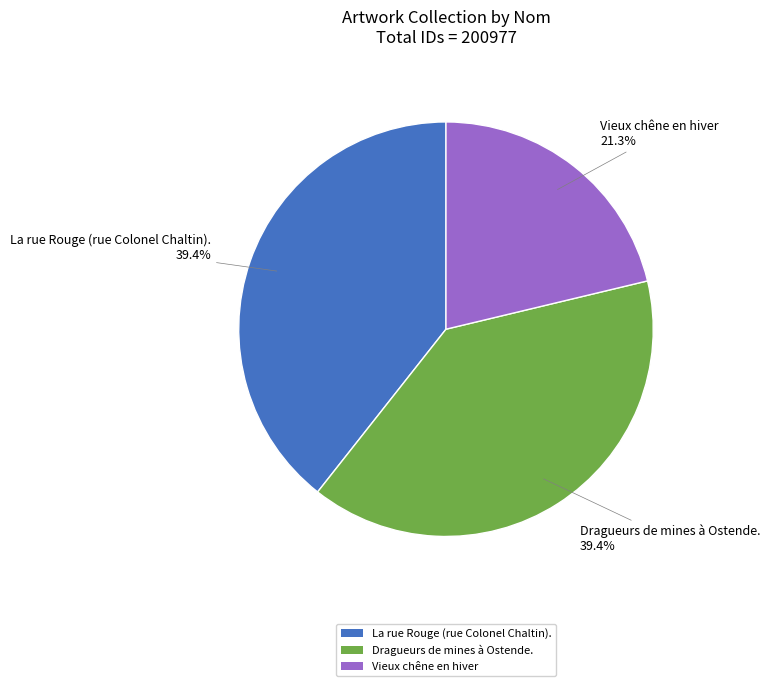

To the nearest percent, what portion does La rue Rouge (rue Colonel Chaltin). represent?

39%